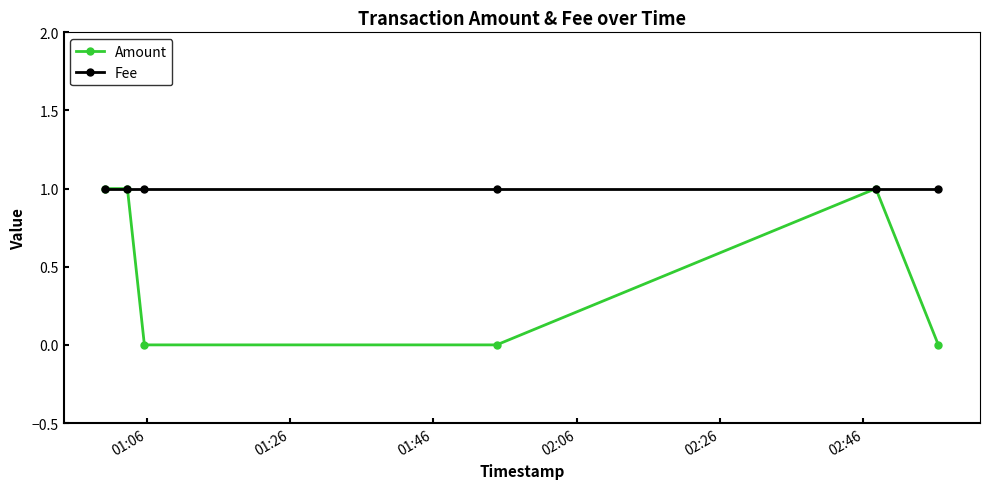

Which series has the largest range (max minus min)?

Amount